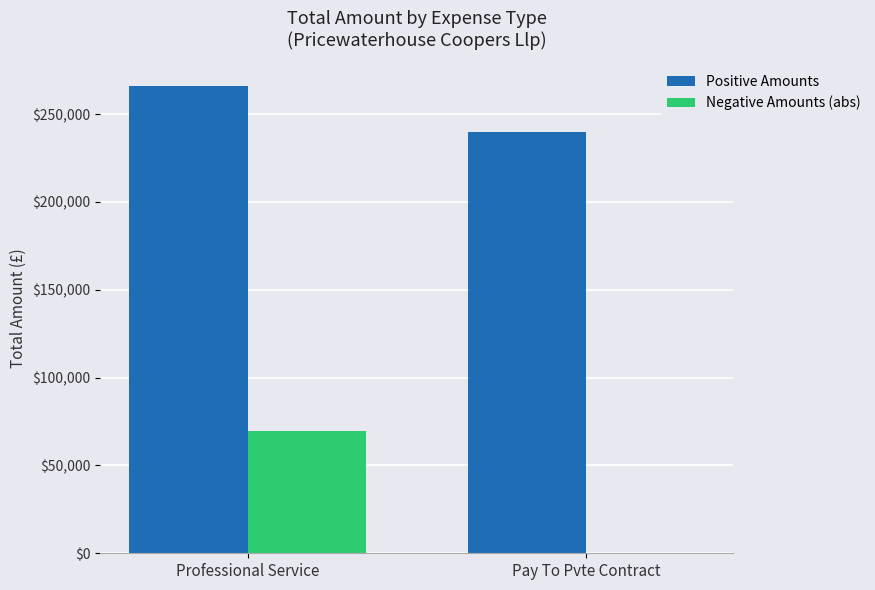

The Positive Amounts series shows 148664.9 at Professional Service. True or false?

False